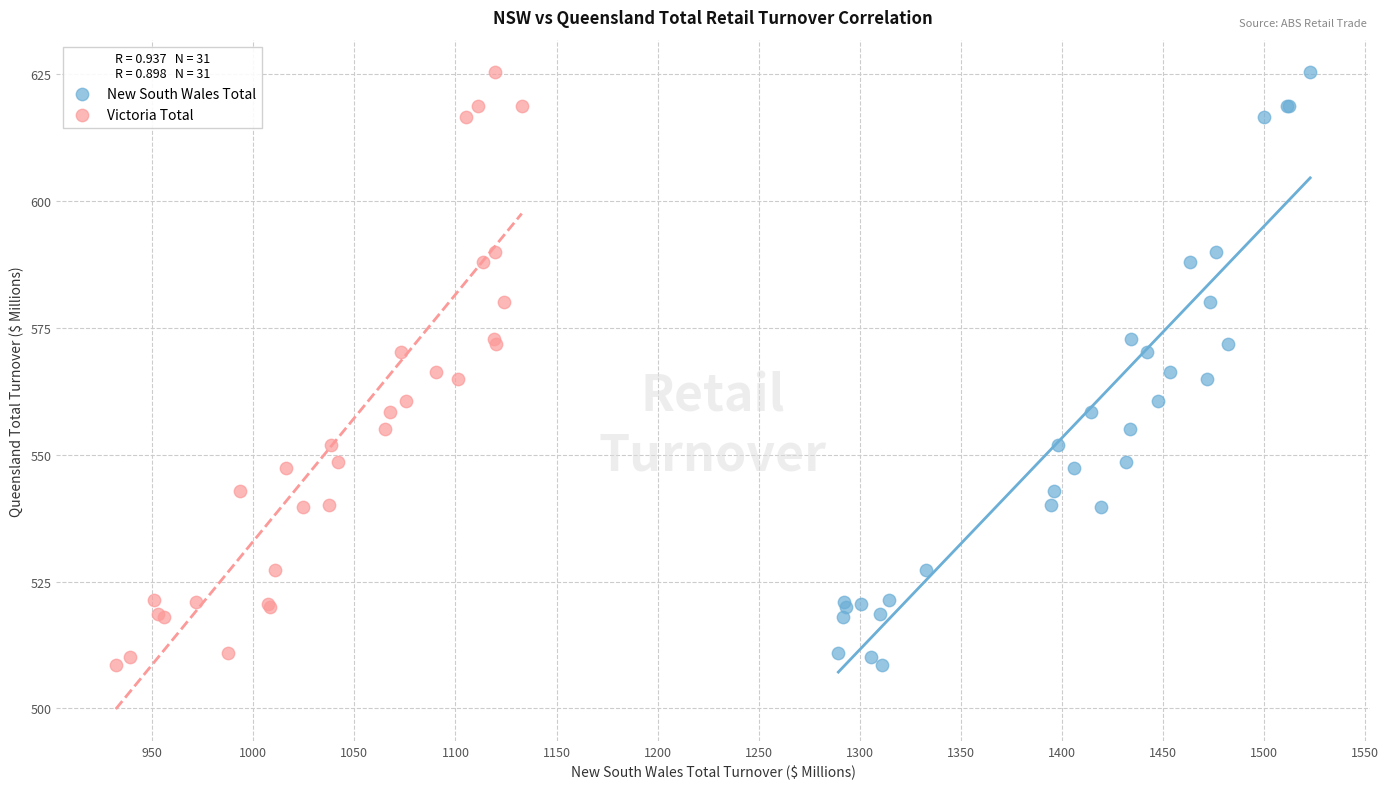

What are all the series names shown in the legend?

New South Wales Total, Victoria Total